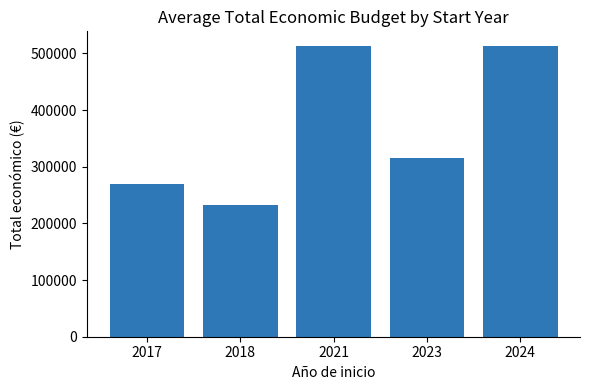

What is the minimum value shown in the chart?

232566.9